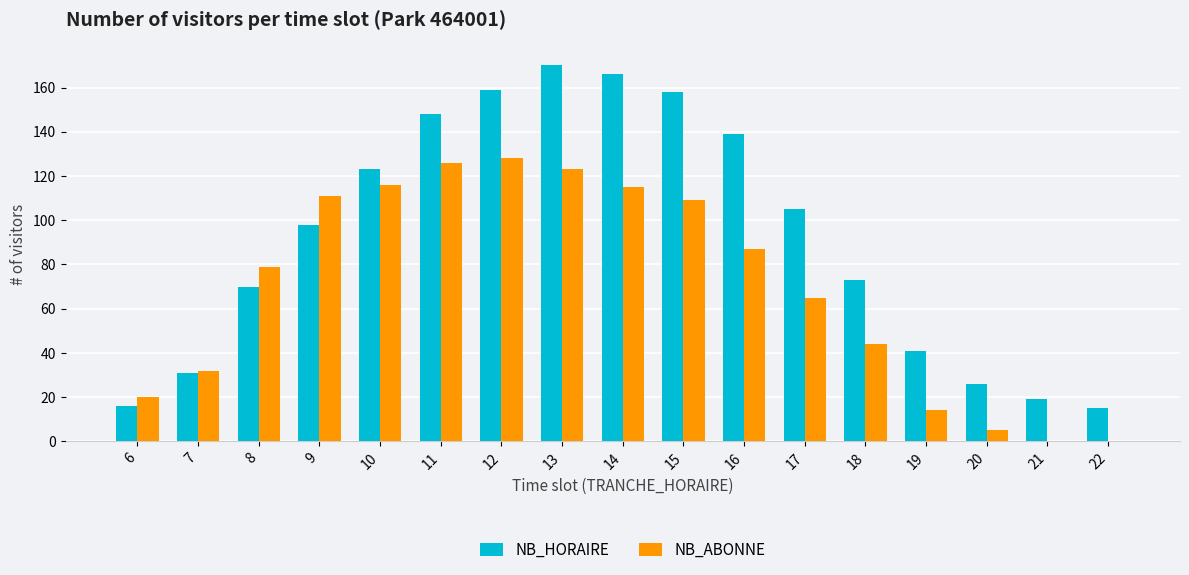

The value of NB_HORAIRE at 8 is 125. True or false?

False